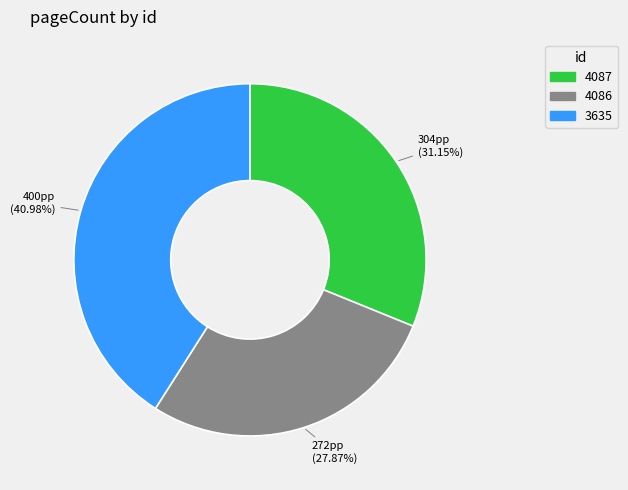

What is the total percentage of 4087 and 3635?

72.1%